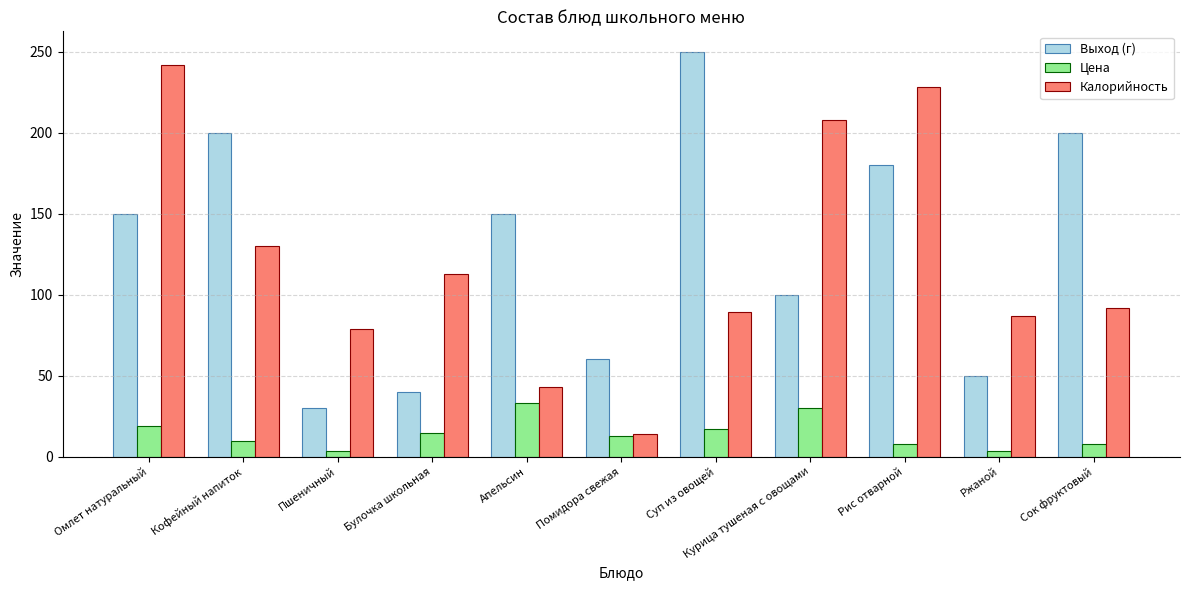

Is the value of Цена at Апельсин greater than the value of Выход (г) at Помидора свежая?

No